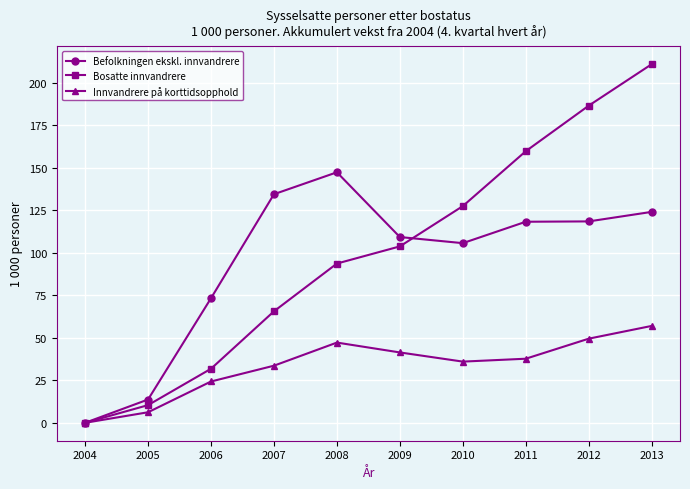

What is the sum of all Befolkningen ekskl. innvandrere values?

944.8